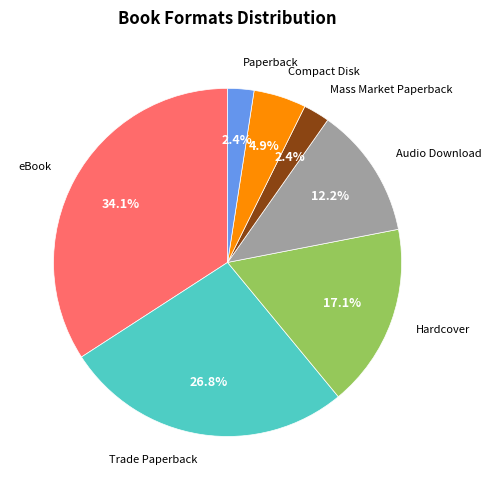

Does any single category account for the majority?

No